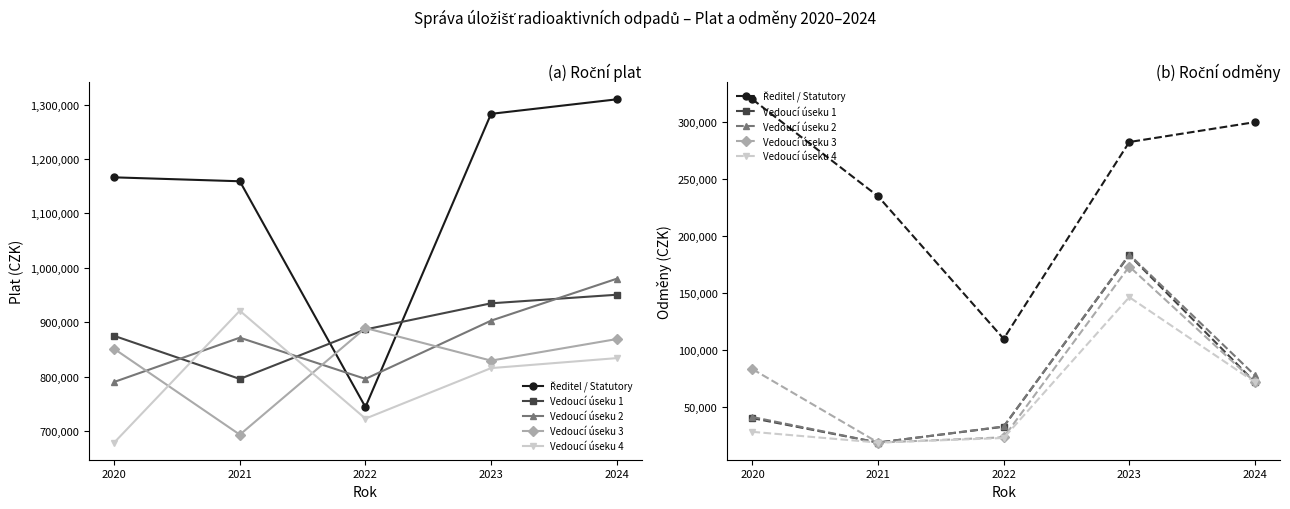

True or false: Vedoucí úseku 2 has a value of 21838 at 2022.

False